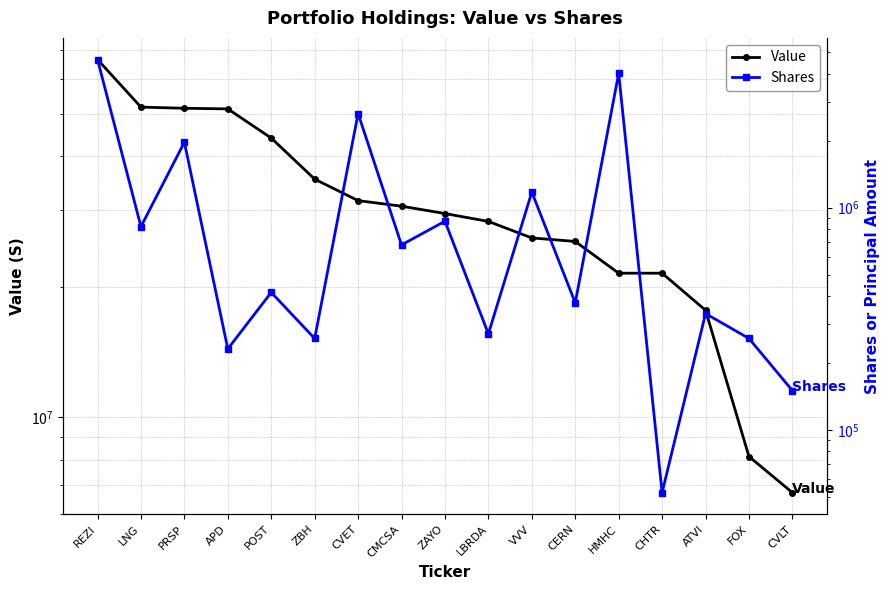

Which series has the widest spread of values?

Value